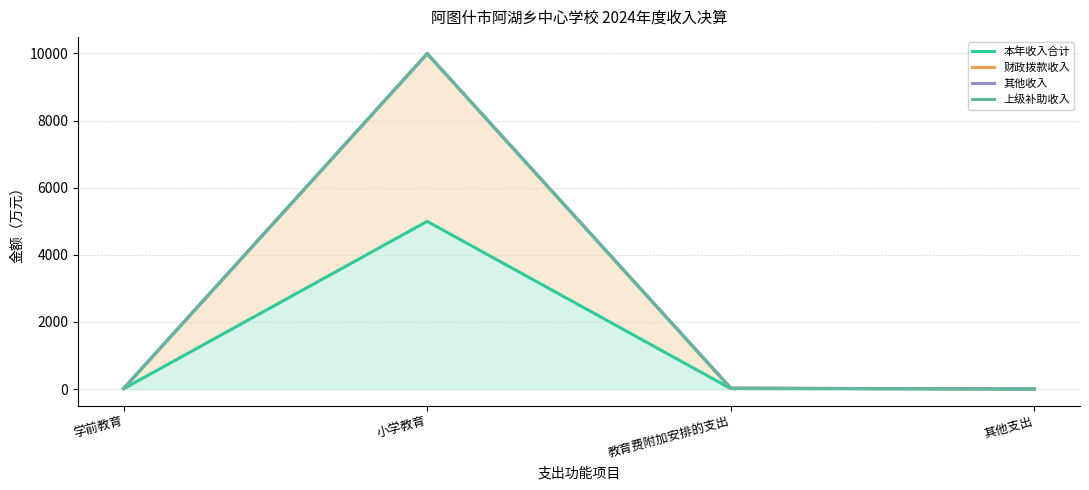

Which series has the largest total across all categories?

其他收入